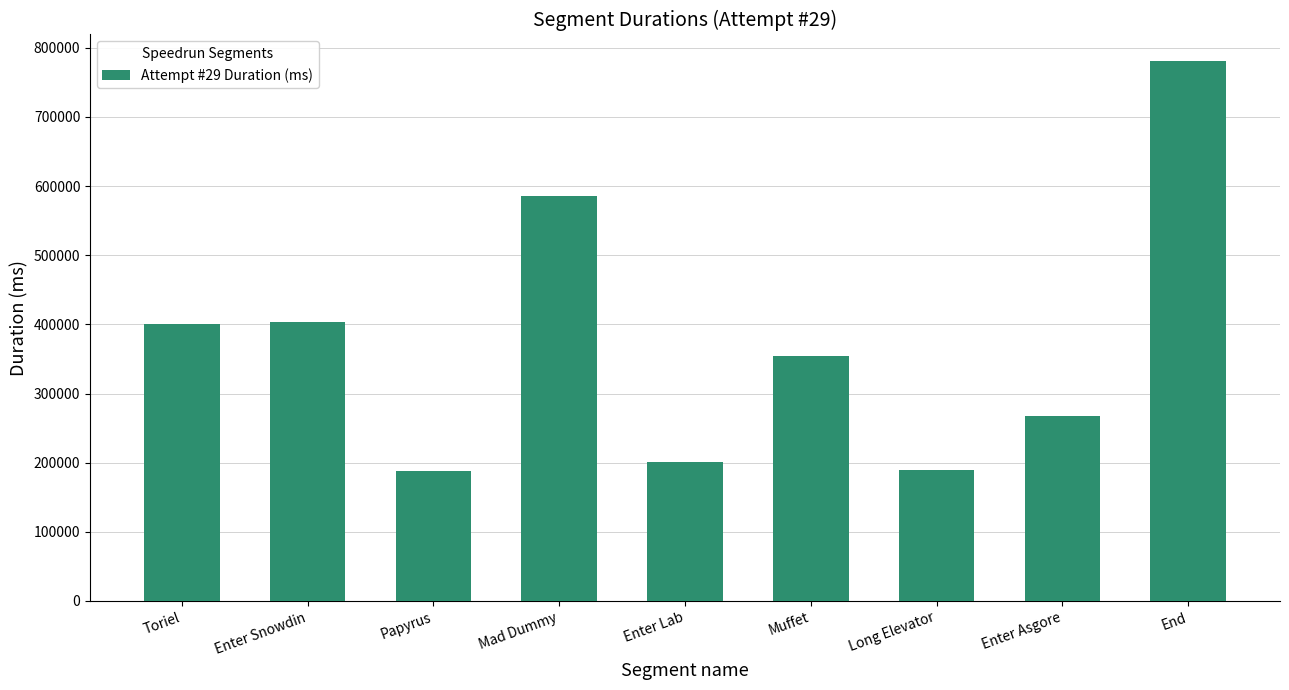

Where is the data nearest to the value 483735?

Enter Snowdin